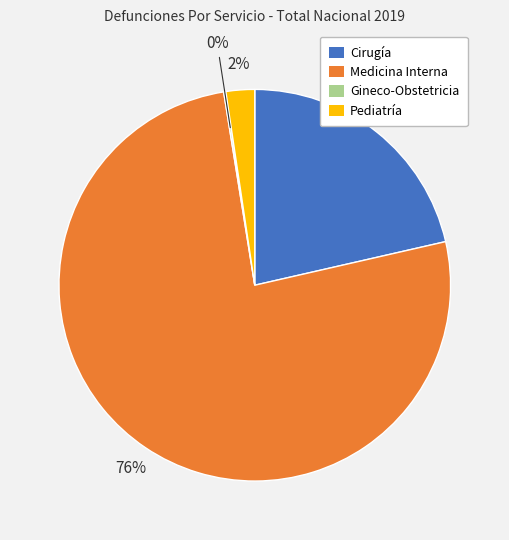

Does Medicina Interna represent more than half of the total?

Yes